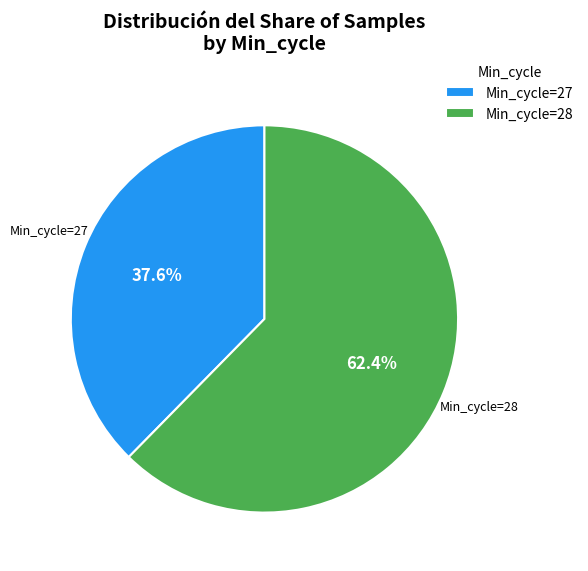

How many slices are in this pie chart?

2